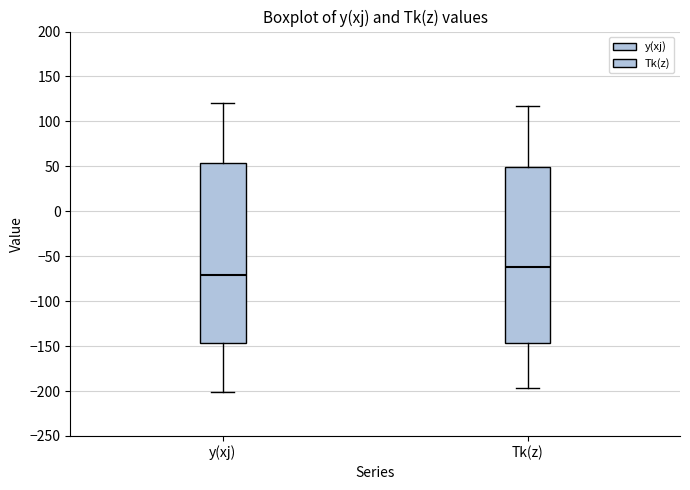

Where is the upper edge of the box for Tk(z) on the y-axis? The values are not printed on the chart, so give them approximately, as read against the axis.

50